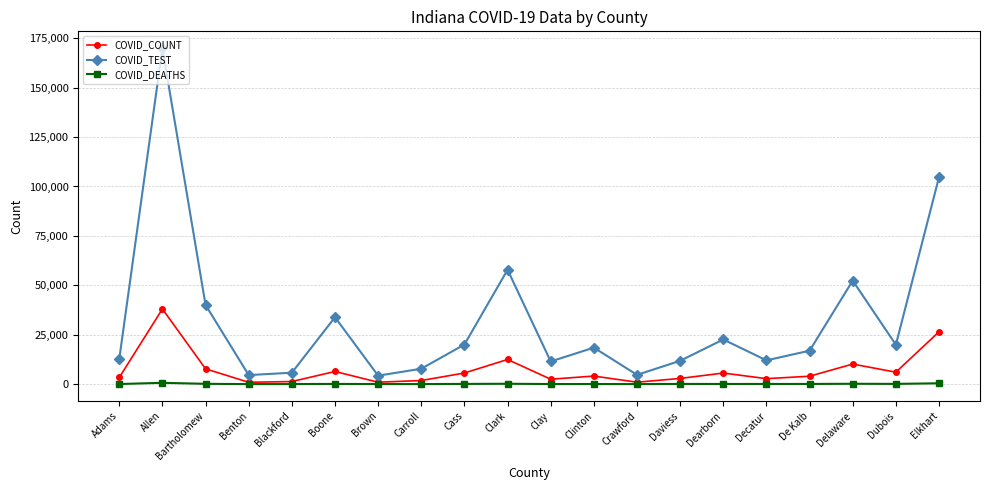

Is the value of COVID_DEATHS at Bartholomew greater than the value of COVID_TEST at Carroll?

No